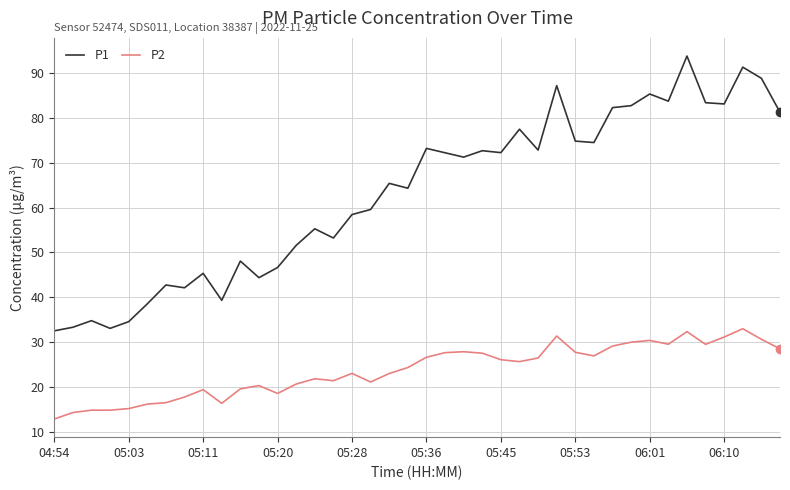

What is the minimum value for P2?

12.9